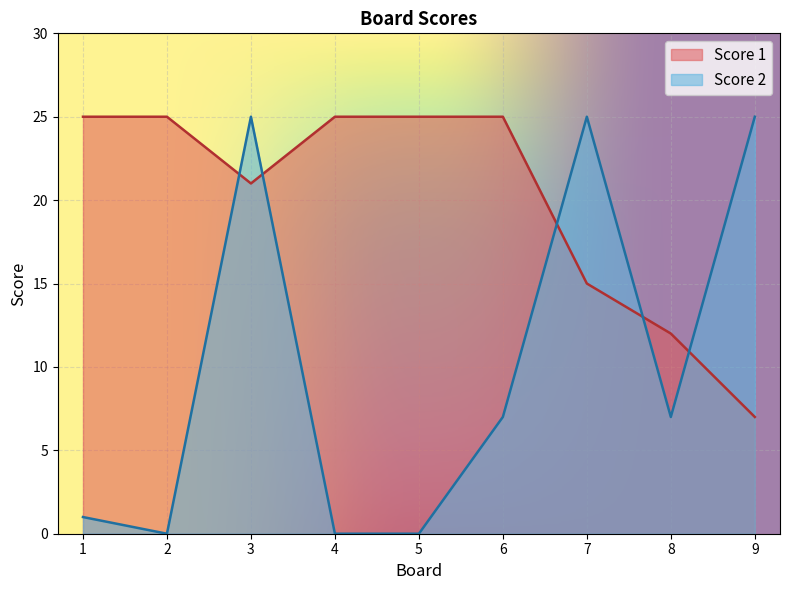

What is the value of the Score 1 point at the 3rd from the left?

21